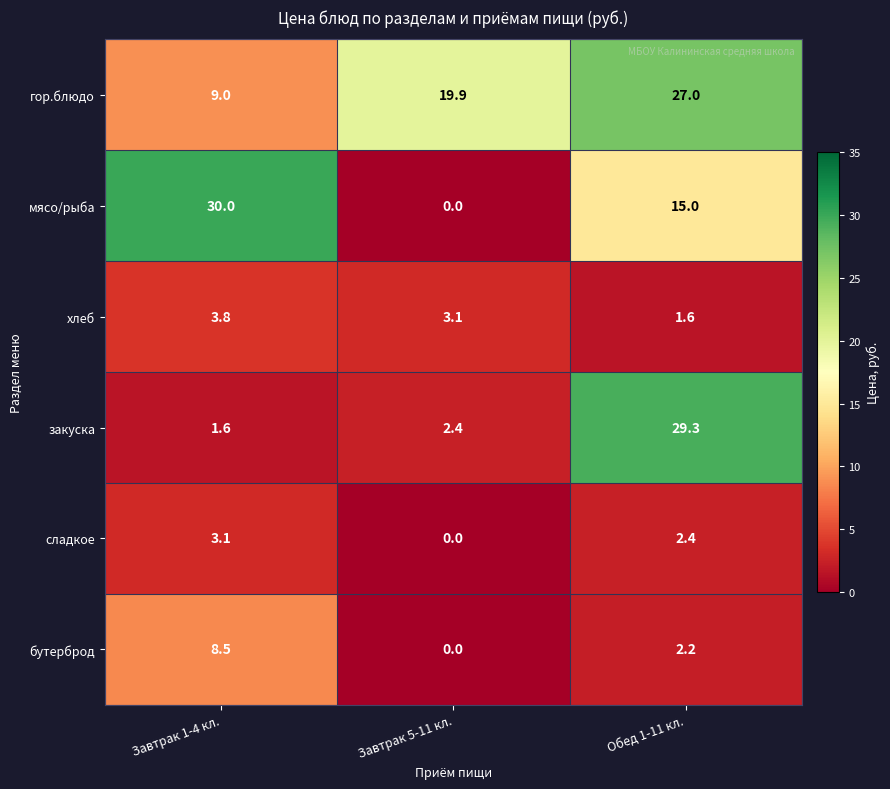

True or false: хлеб has a value of 1.6 at Обед 1-11 кл..

True